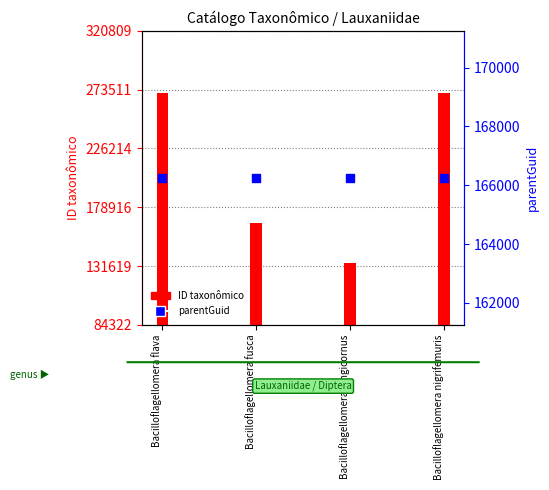

Which series reaches the maximum Y coordinate?

ID taxonômico